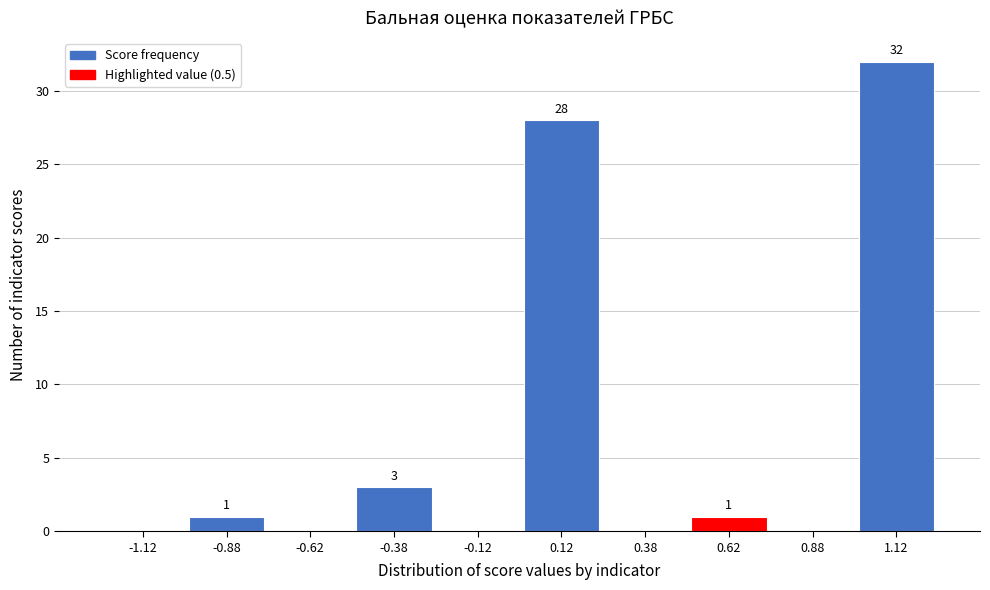

Over which range of the x-axis is the bar tallest?

1.00 to 1.25